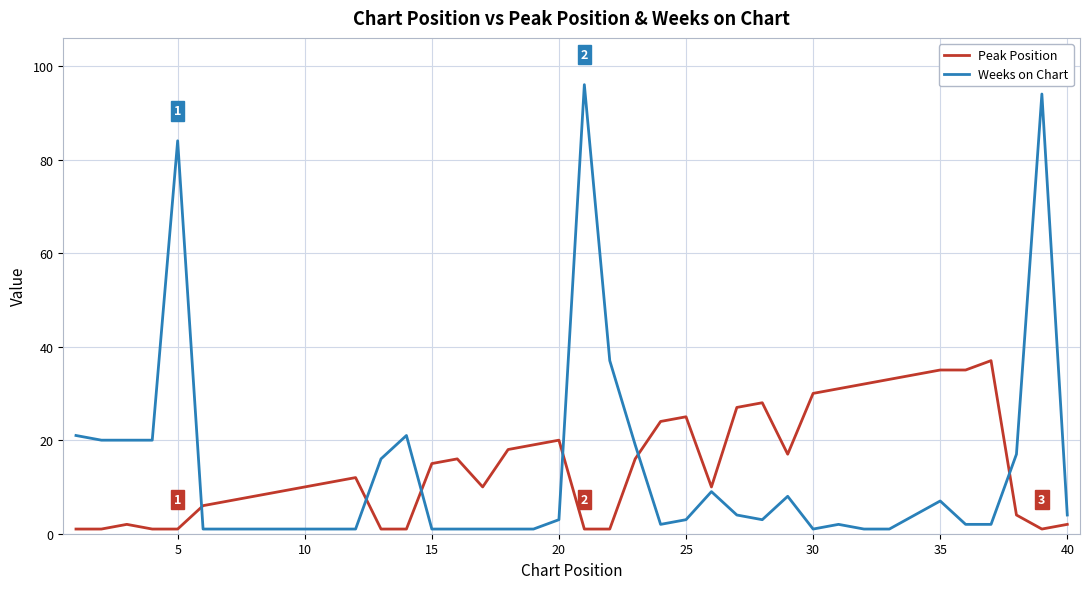

What is the difference between the second highest and second lowest values in the Weeks on Chart series?

93